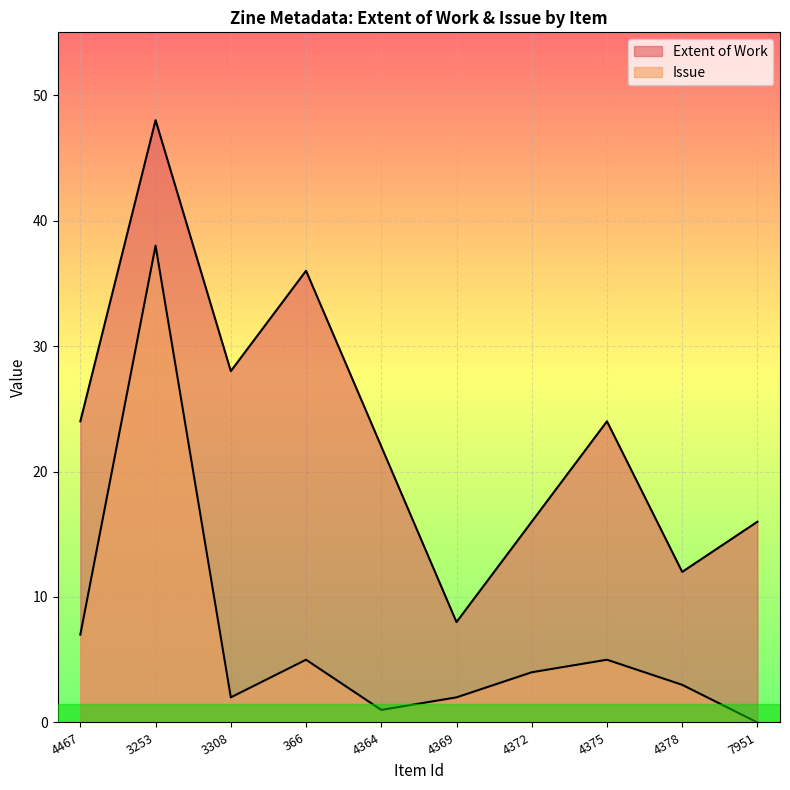

True or false: Issue and Extent of Work cross at least once.

False